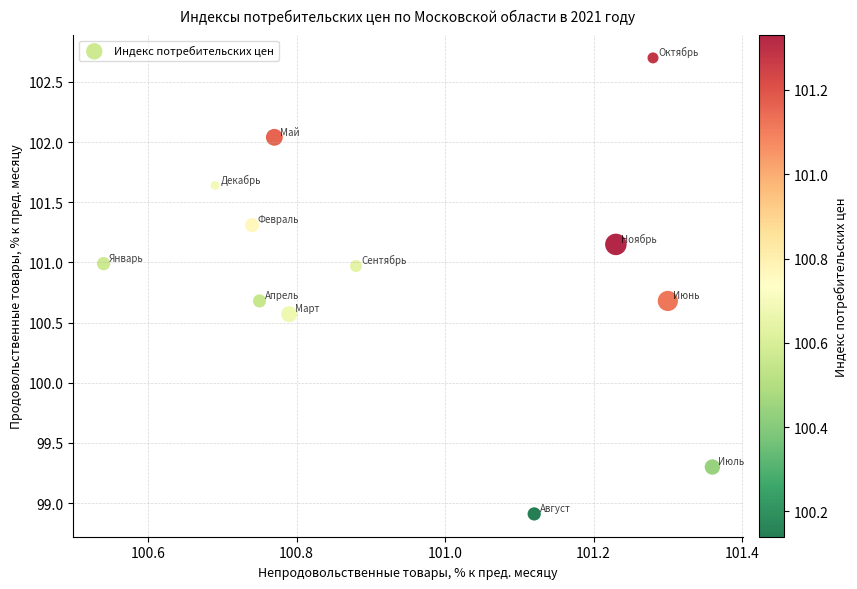

What is the average Y value?

100.9